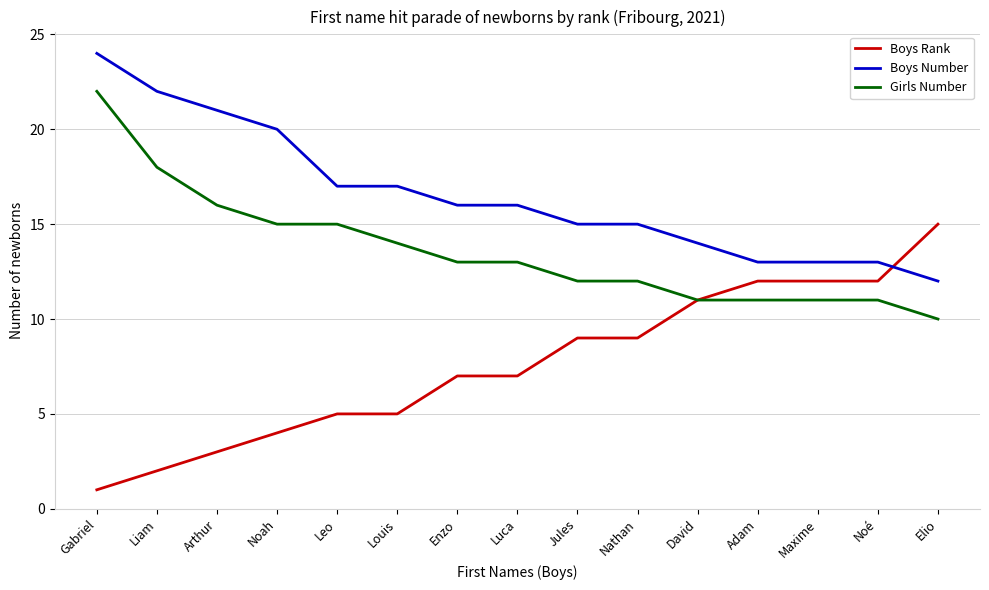

What position from the right is Elio?

1